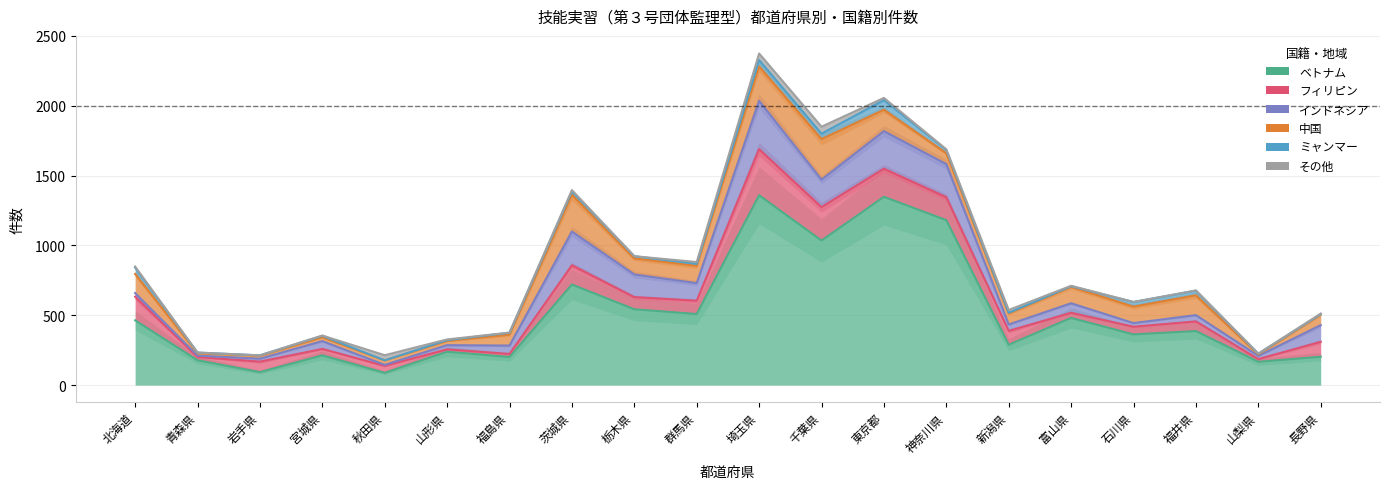

How many values in the その他 series exceed 4?

9